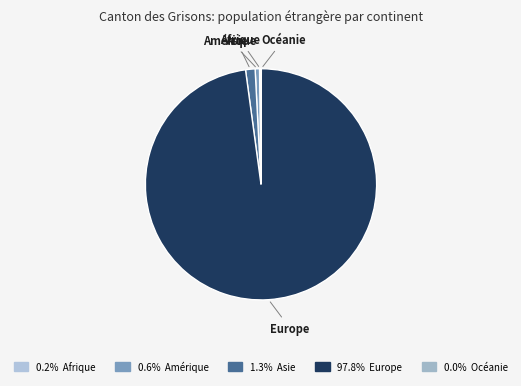

Is there a majority slice in this chart?

Yes